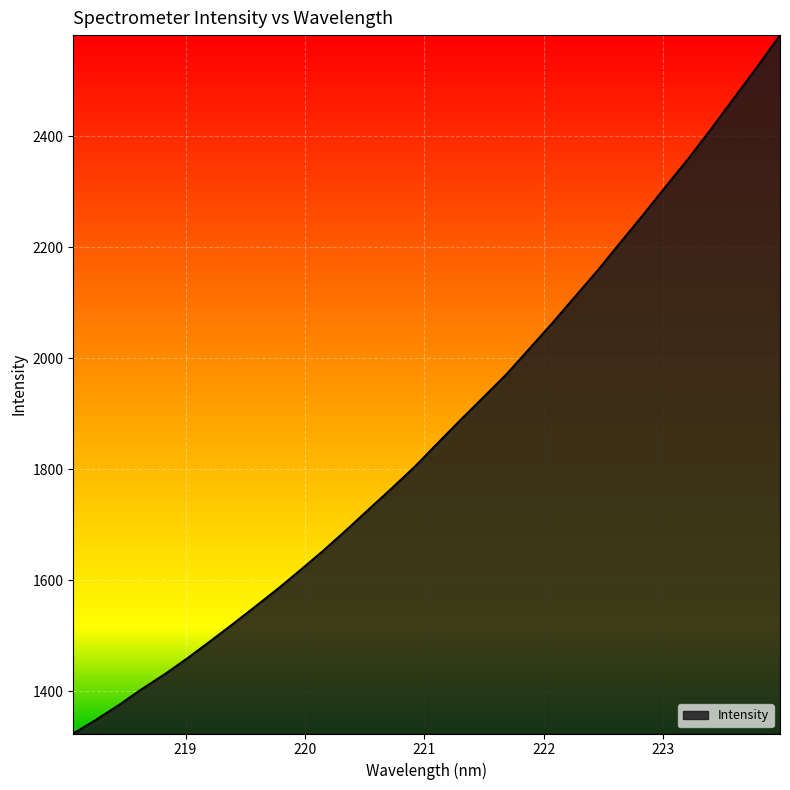

What is the difference between the maximum and minimum values?

1258.2